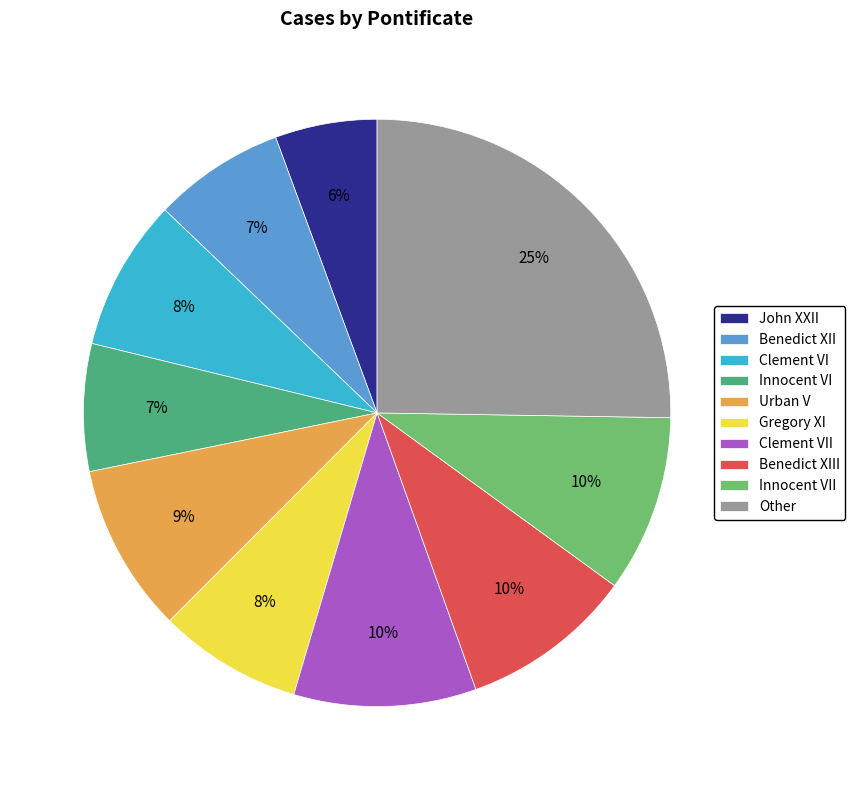

The Other slice represents 25% of the pie. True or false?

True